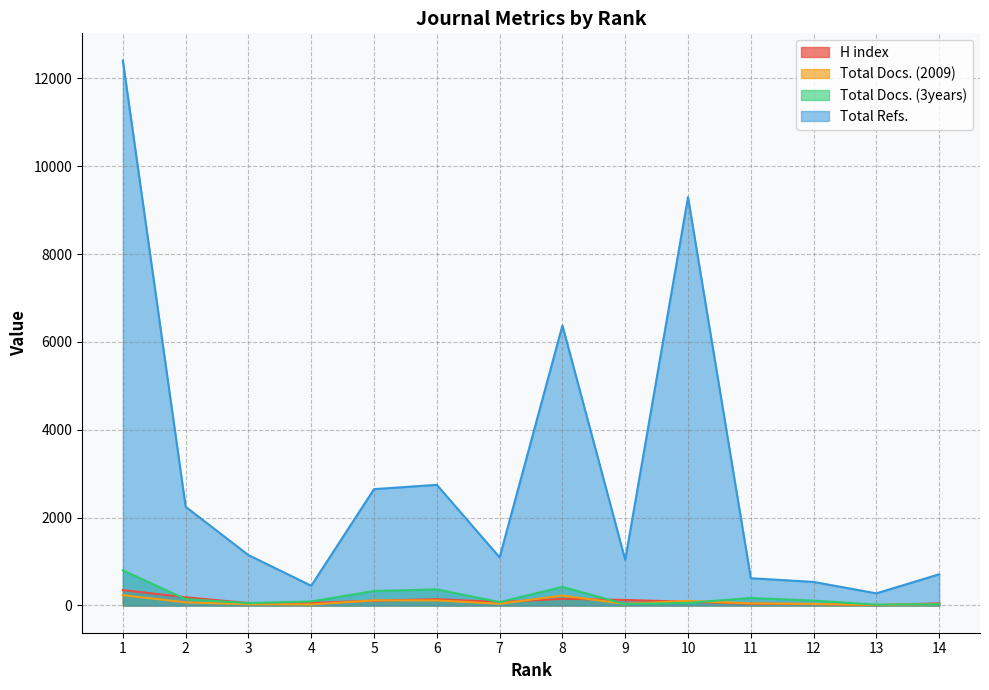

Reading left to right, extract all data points from this chart.

H index: 350	187	55	57	110	143	79	151	126	85	40	34	8	48
Total Docs. (2009): 235	71	28	24	117	115	39	226	35	105	47	34	14	32
Total Docs. (3years): 800	143	54	92	329	366	77	424	30	59	171	111	19	29
Total Refs.: 12406	2247	1147	449	2649	2747	1094	6376	1037	9296	621	536	276	710